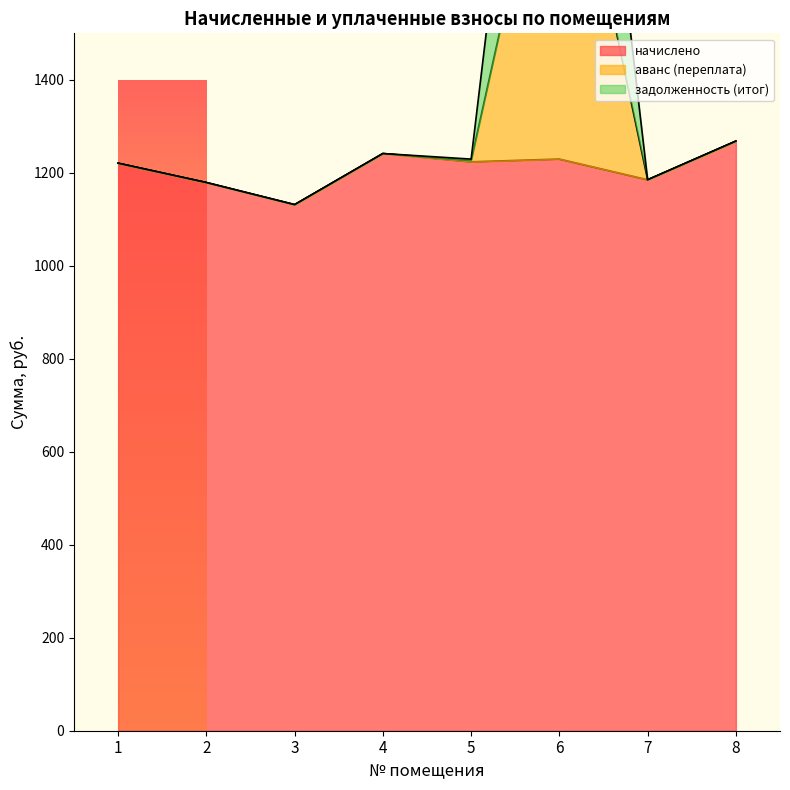

Where is задолженность (итог) nearest to the value 1606?

8